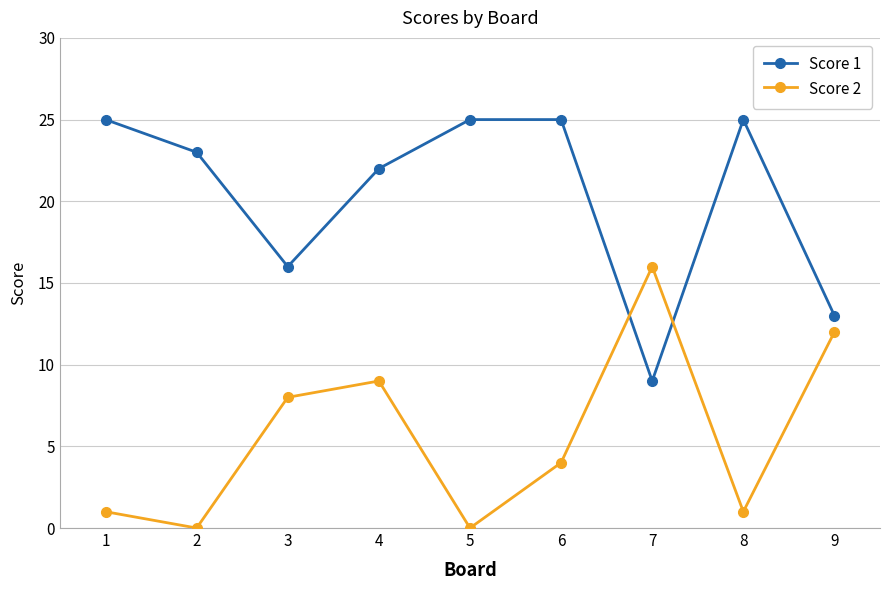

Reading right to left, extract all data points from this chart.

Score 1: 9=13	8=25	7=9	6=25	5=25	4=22	3=16	2=23	1=25
Score 2: 9=12	8=1	7=16	6=4	5=0	4=9	3=8	2=0	1=1